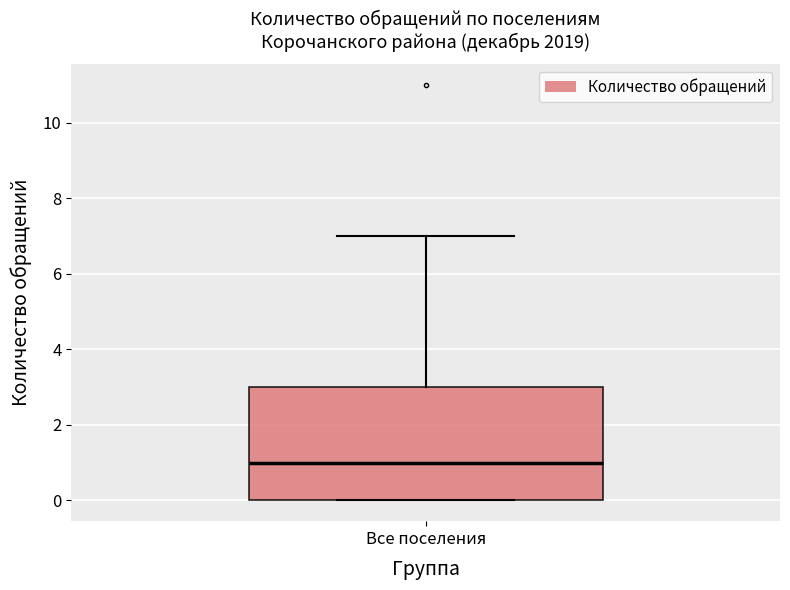

Transcribe this box plot: give where the median line is, the range the box spans, and where the two whiskers end, as read against the y-axis. The values are not printed on the chart, so give them approximately, as read against the axis.

median 1, box 0 to 3, whiskers 0 to 7